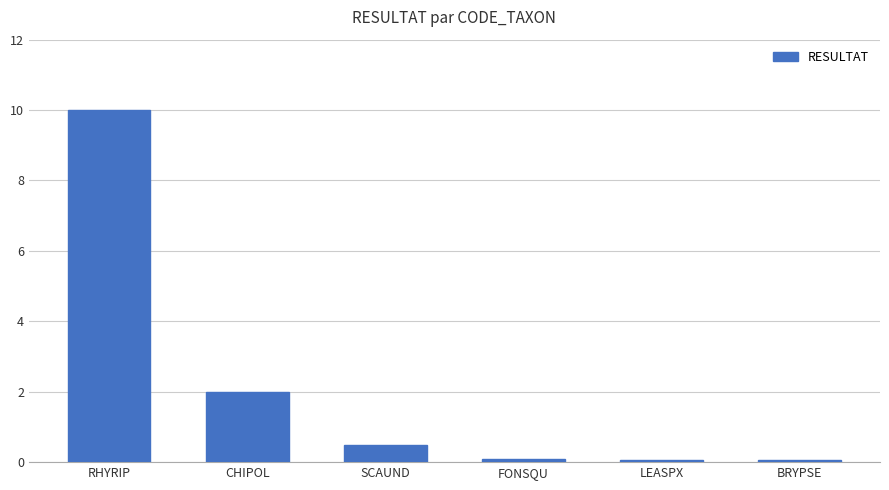

What is the sum of the values at FONSQU and RHYRIP?

10.1